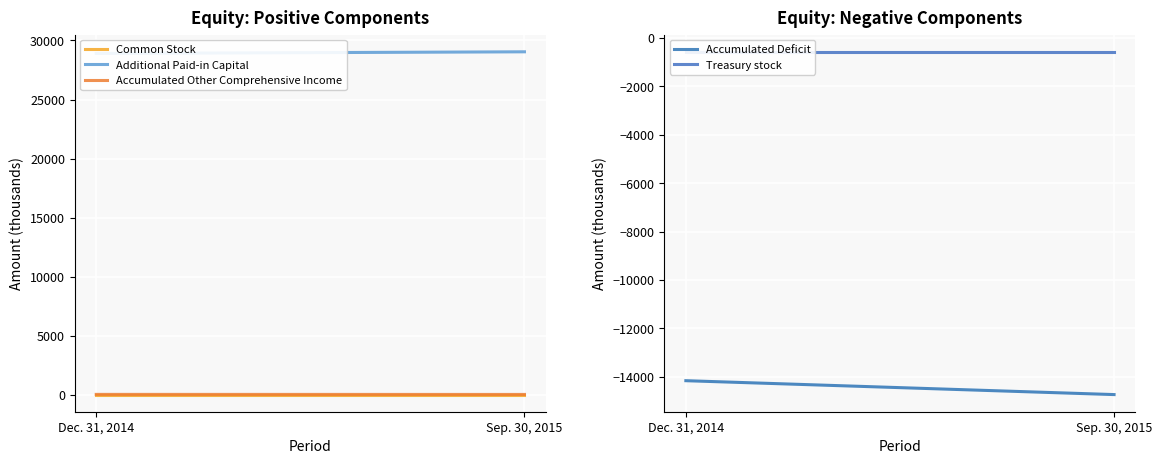

Which category has the lowest value in the Additional Paid-in Capital series?

Dec. 31, 2014